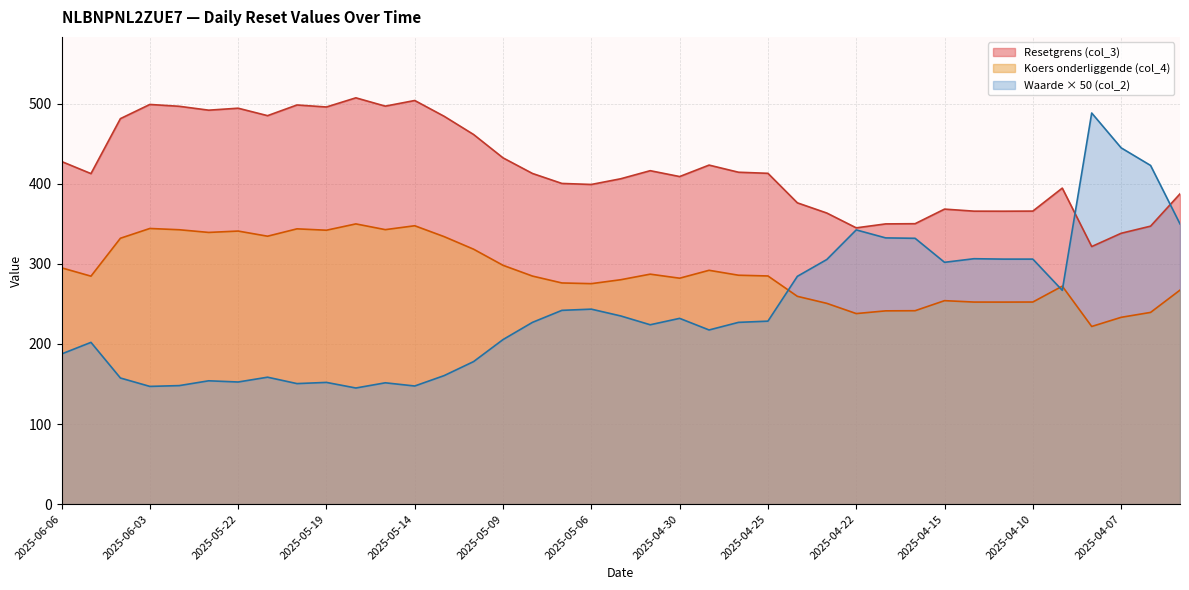

List the series in order of their peak value, highest first.

Resetgrens (col_3), Waarde × 50 (col_2), Koers onderliggende (col_4)